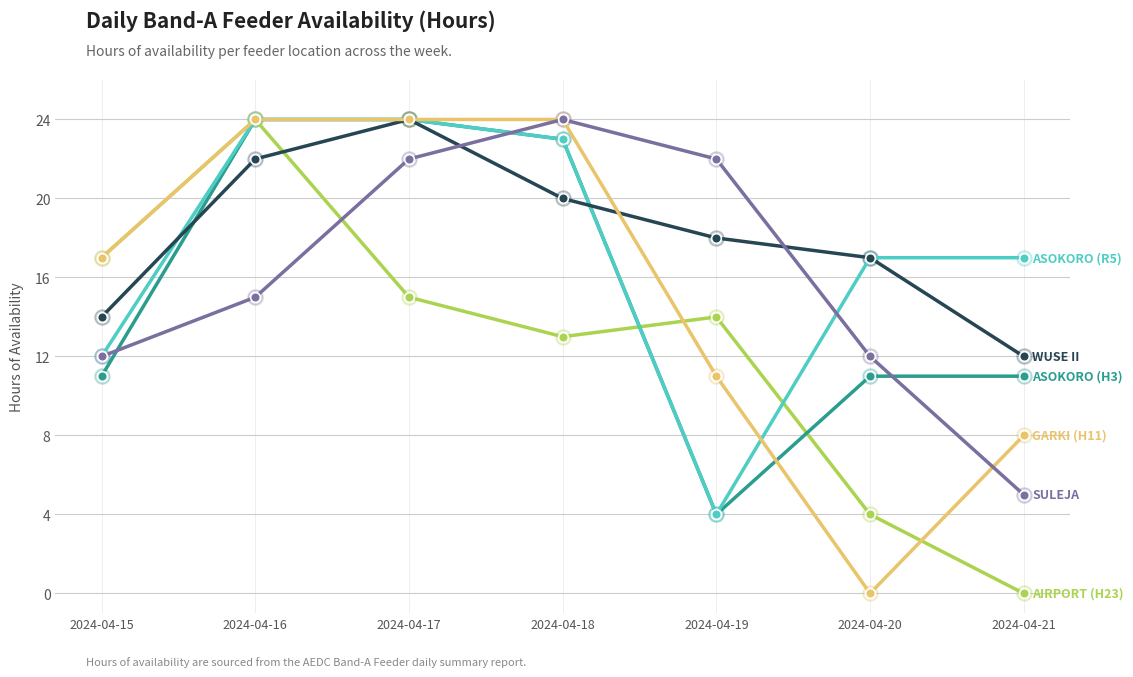

What is the total value across all series at 2024-04-21?

53